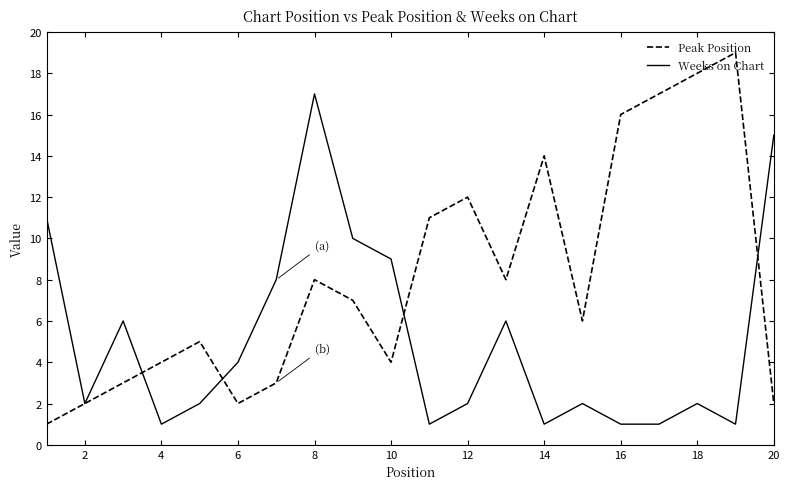

Does the chart have visible grid lines?

No